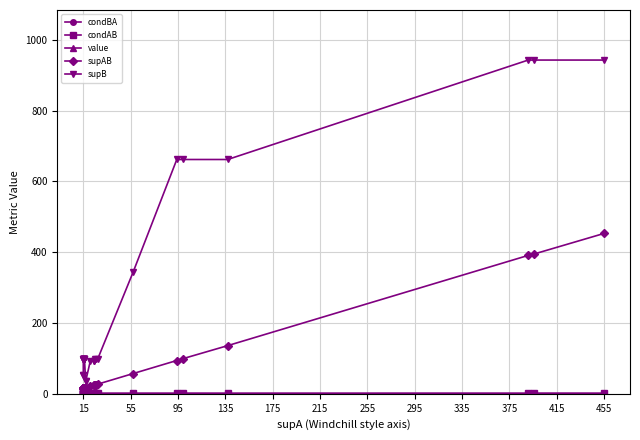

True or false: supB has a value of 1597.0 at 27.

False